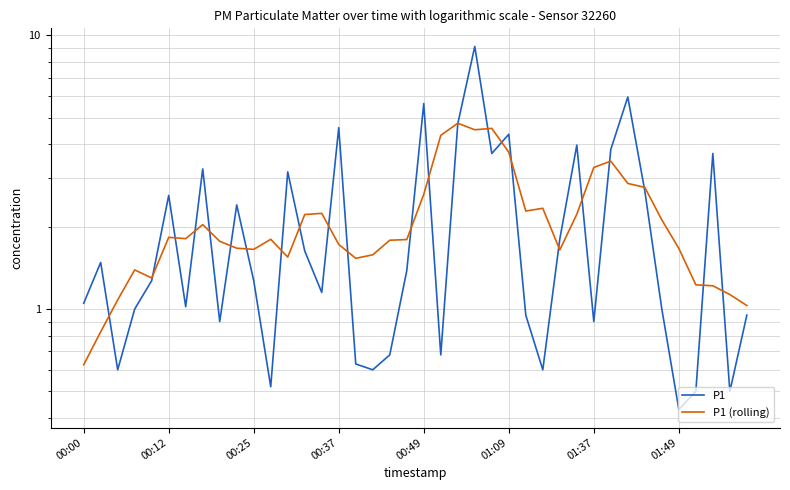

At how many categories does at least one series exceed 4?

8